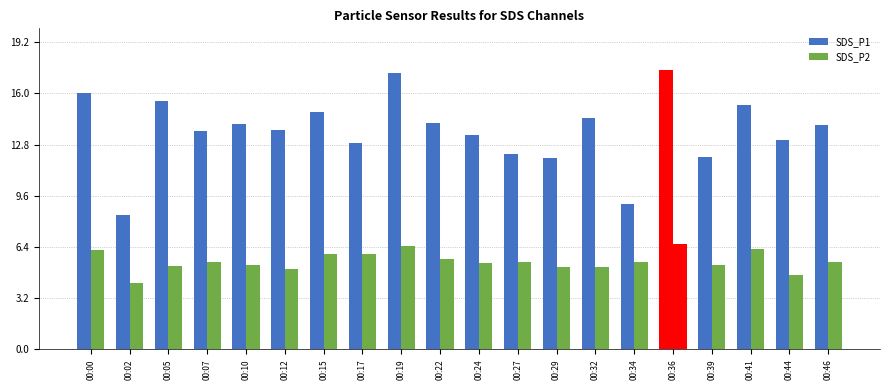

Reading right to left, extract all data points from this chart.

SDS_P1: 00:46=14.0	00:44=13.1	00:41=15.2	00:39=12.0	00:36=17.4	00:34=9.1	00:32=14.4	00:29=11.9	00:27=12.2	00:24=13.4	00:22=14.2	00:19=17.3	00:17=12.9	00:15=14.8	00:12=13.7	00:10=14.1	00:07=13.7	00:05=15.5	00:02=8.4	00:00=16.0
SDS_P2: 00:46=5.4	00:44=4.6	00:41=6.3	00:39=5.2	00:36=6.5	00:34=5.4	00:32=5.1	00:29=5.1	00:27=5.4	00:24=5.4	00:22=5.6	00:19=6.5	00:17=6.0	00:15=6.0	00:12=5.0	00:10=5.3	00:07=5.5	00:05=5.2	00:02=4.2	00:00=6.2